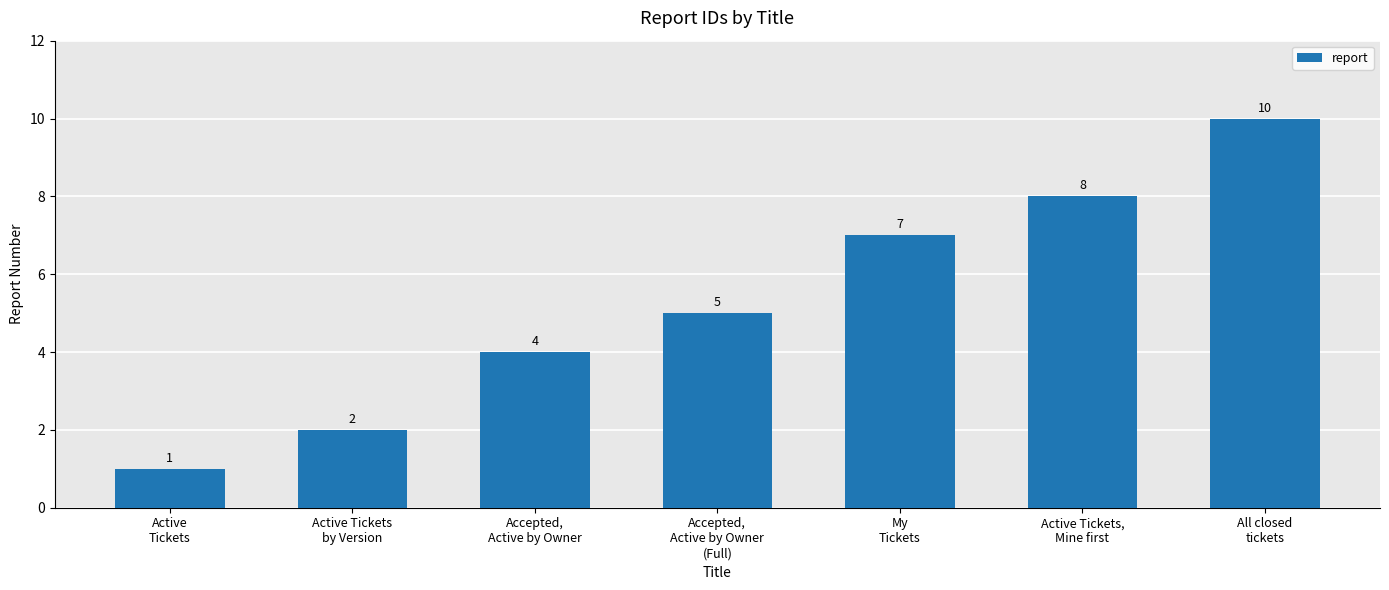

Which has a higher value, Active
Tickets or All closed
tickets?

All closed
tickets